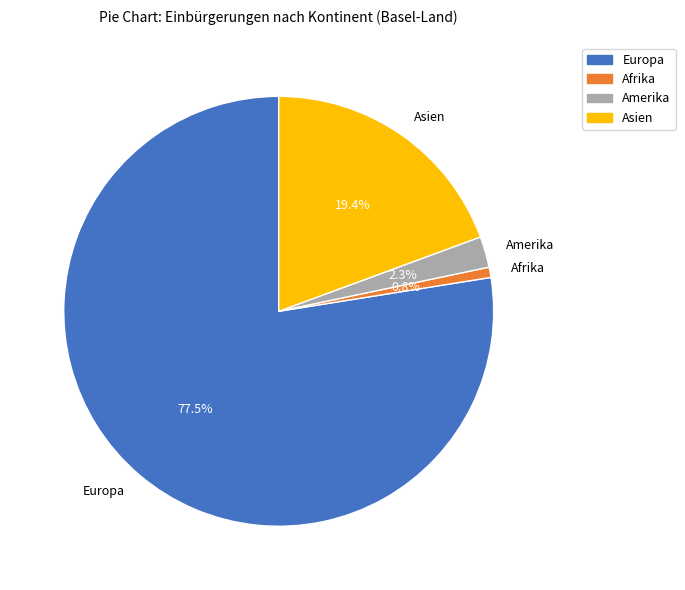

True or false: Afrika accounts for 1% of the total.

True